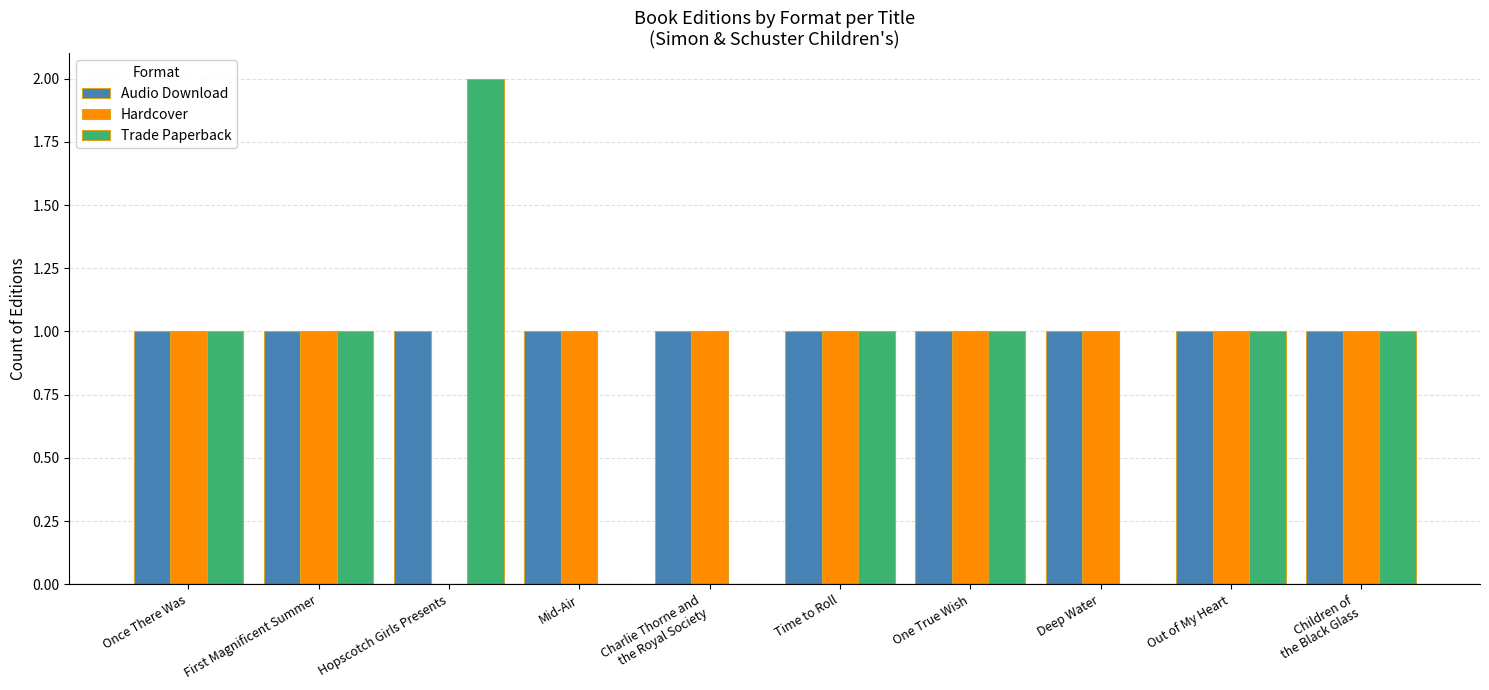

What is the approximate value of Hardcover at First Magnificent Summer?

1